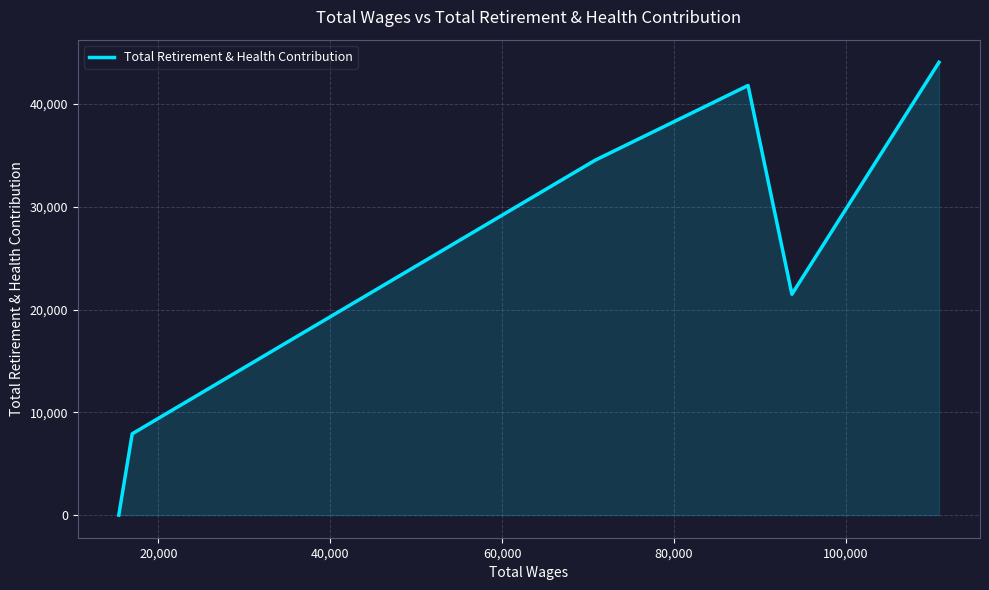

What is the maximum value shown in the chart?

44057